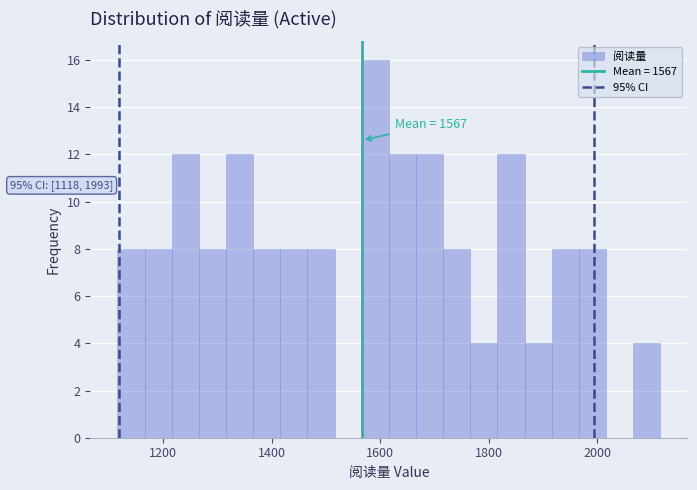

Read against the x-axis, roughly where is the centre of the tallest bar?

1600